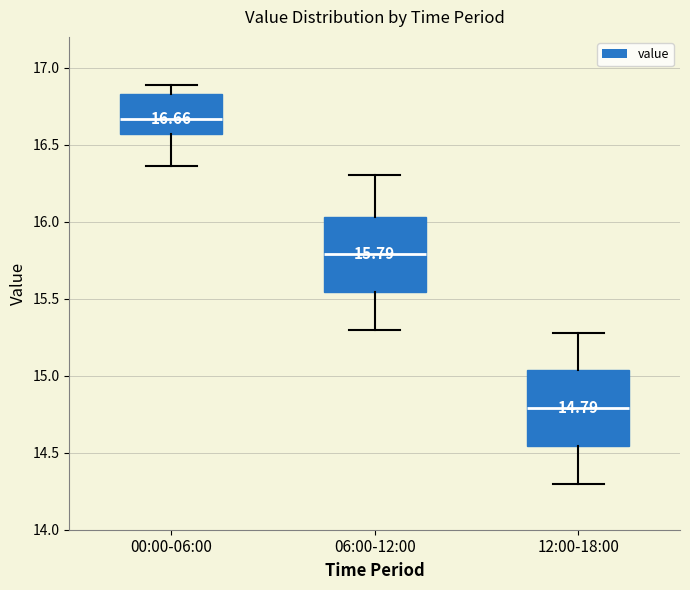

Which box's median line is the lowest?

12:00-18:00